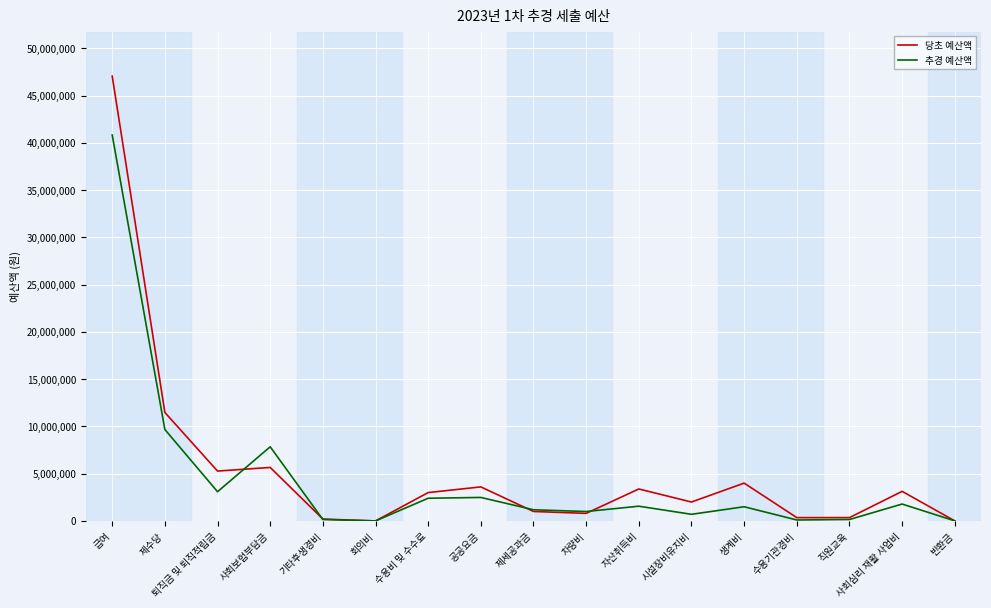

Where is 추경 예산액 nearest to the value 20415330?

제수당